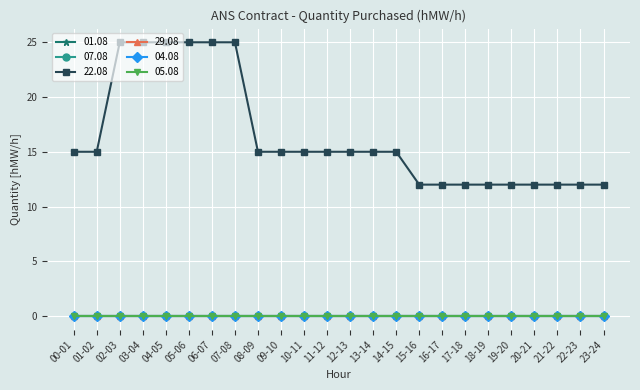

True or false: 29.08 has more than 0 points higher than both neighbors.

False